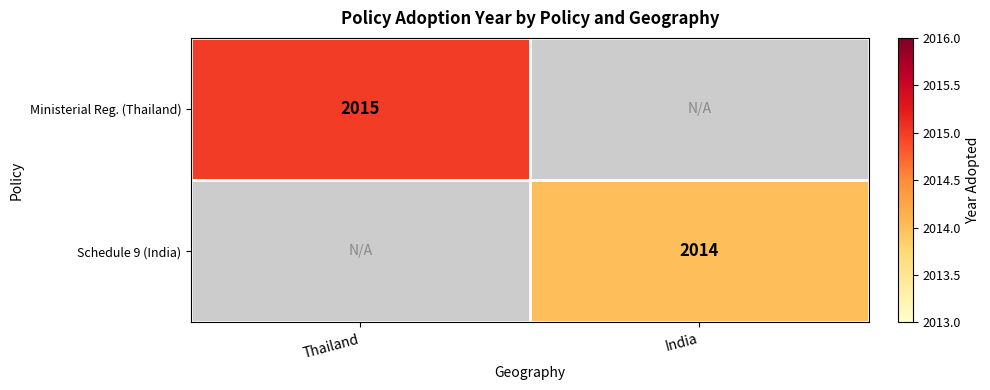

The value of Schedule 9 (India) at India is 2014. True or false?

True